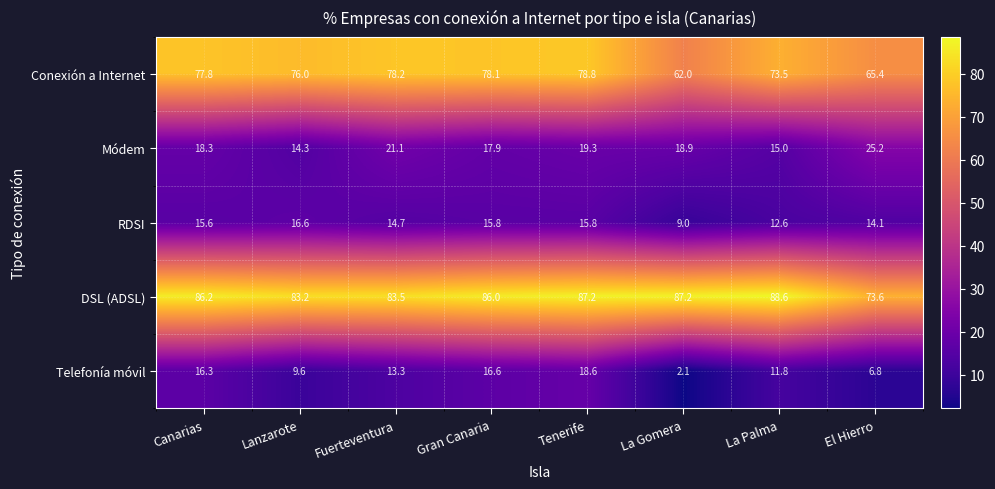

What is the spread (max minus min) of values at El Hierro?

66.8